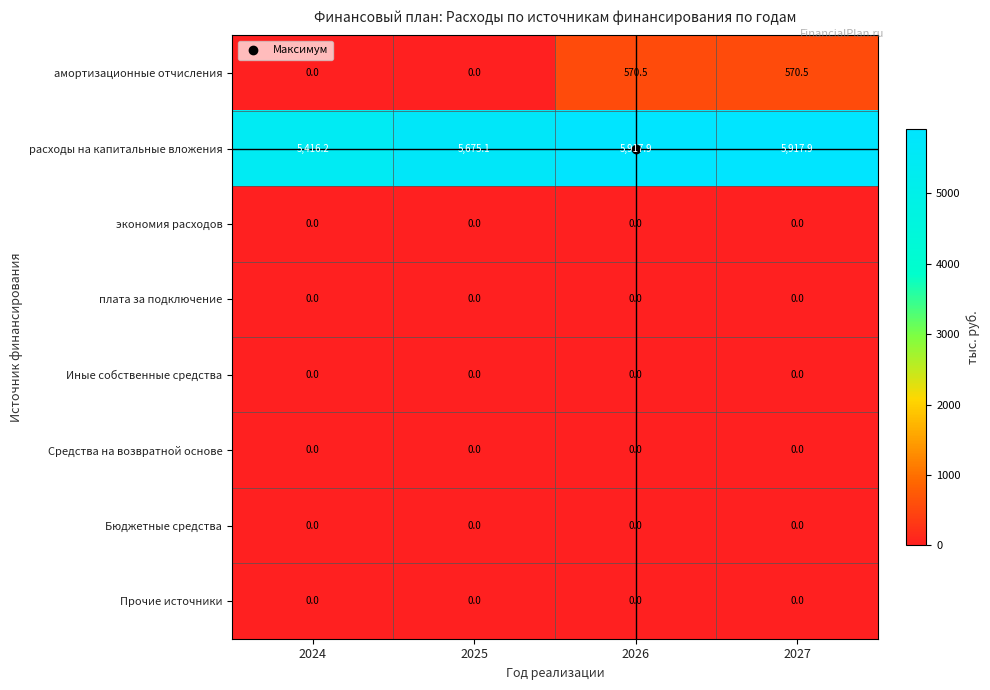

Which series has the largest total across all categories?

расходы на капитальные вложения